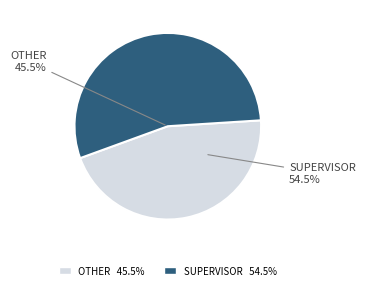

True or false: SUPERVISOR accounts for 41% of the total.

False